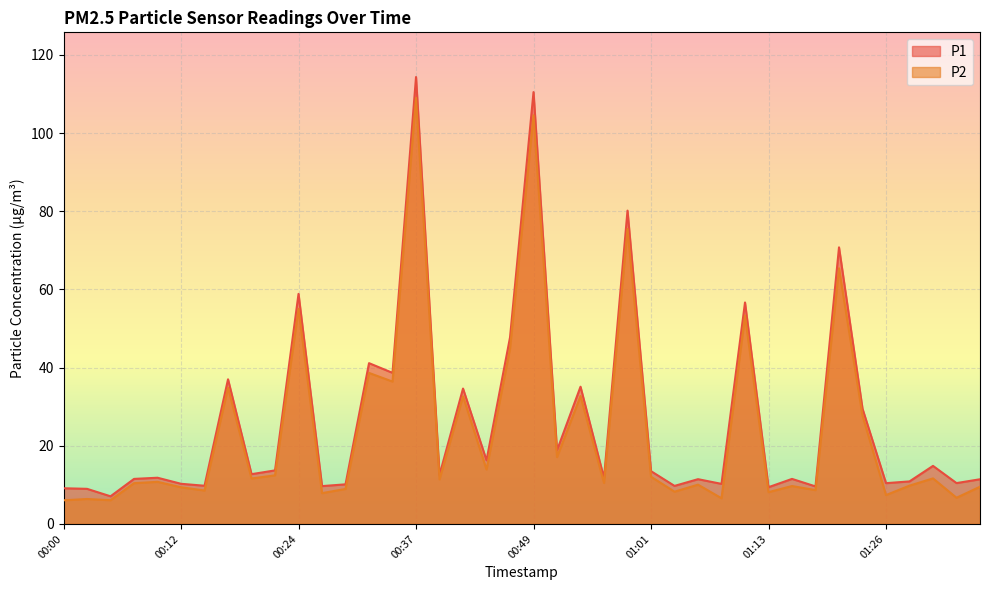

Reading left to right, extract all data points from this chart.

P1: 9.1	9.0	7.1	11.5	11.8	10.3	9.8	37.0	12.7	13.7	58.9	9.7	10.1	41.1	38.6	114.3	12.5	34.6	16.3	47.7	110.5	18.8	35.1	11.7	80.2	13.5	9.7	11.4	10.2	56.6	9.4	11.5	9.6	70.8	29.5	10.4	10.9	14.8	10.4	11.4
P2: 6.0	6.4	6.1	10.4	10.8	9.4	8.6	34.9	11.6	12.4	55.0	7.9	8.9	38.6	36.4	109.0	11.4	32.6	13.9	44.9	104.5	17.1	32.7	10.5	75.5	12.1	8.2	10.1	6.6	53.3	8.1	9.7	8.7	65.4	27.7	7.4	9.8	11.7	6.7	9.5